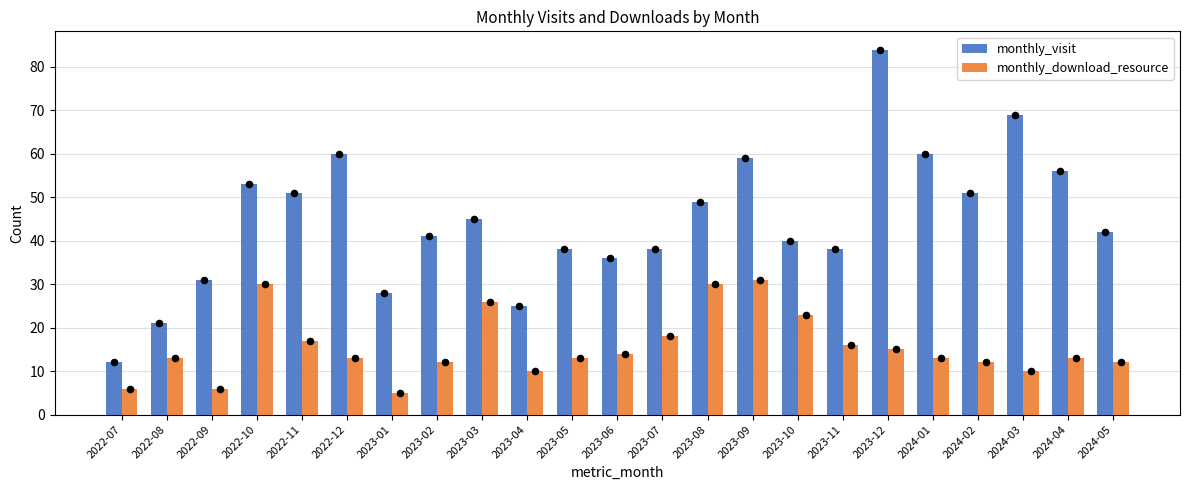

What are all the series names shown in the legend?

monthly_visit, monthly_download_resource